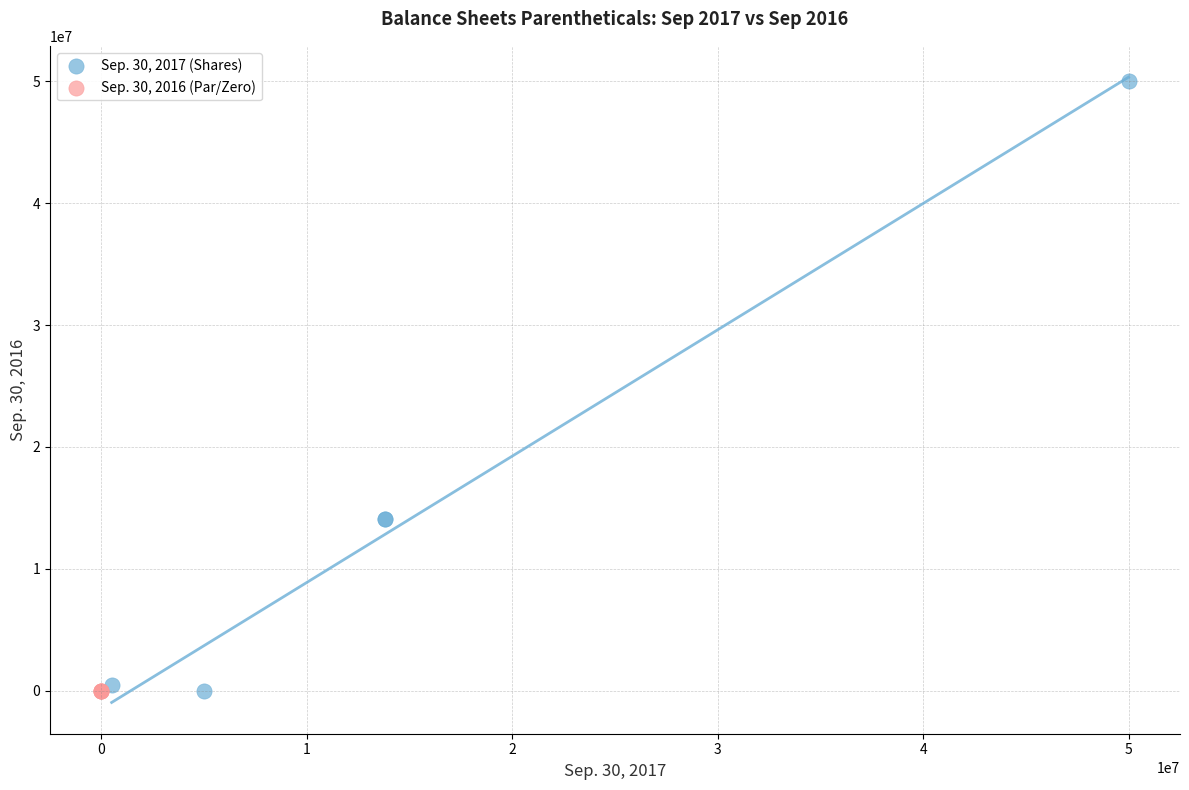

Which series contains the highest Y value?

Sep. 30, 2017 (Shares)